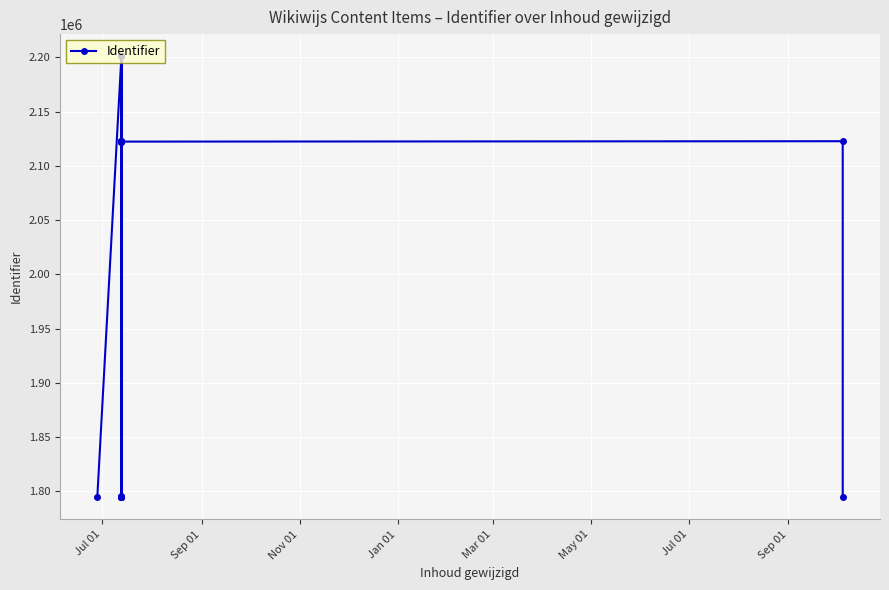

Approximately how many times larger is the value at Mar 01 compared to Jul 01?

1.0